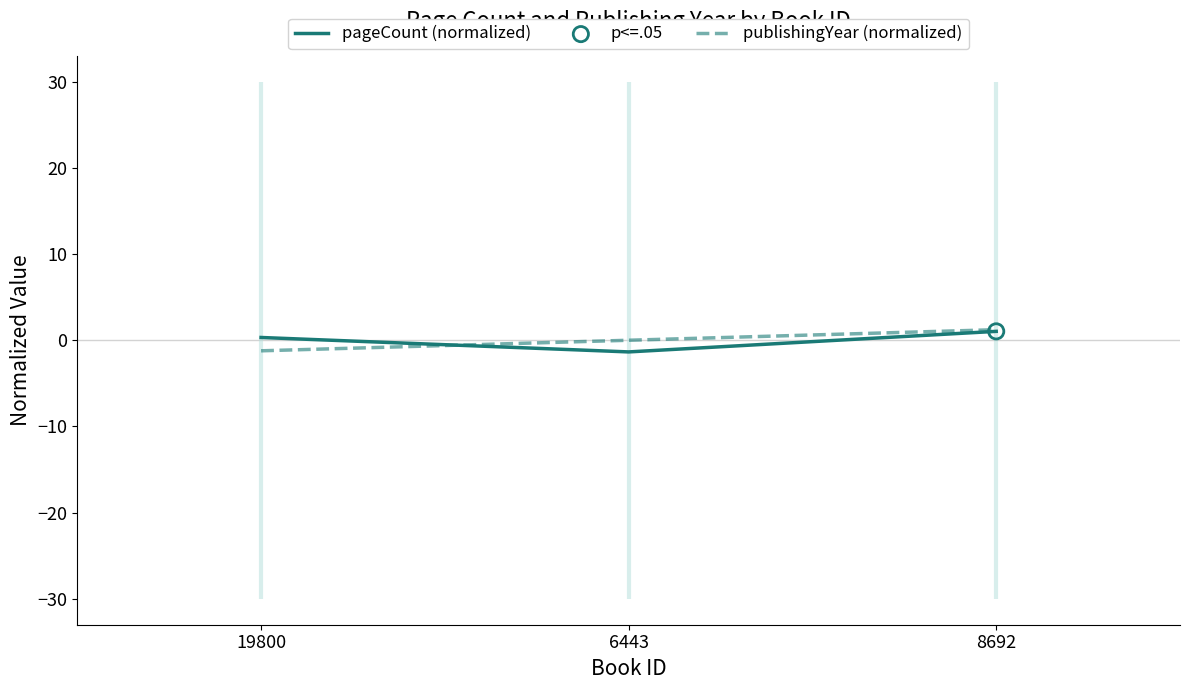

Which series has the largest total across all categories?

publishingYear (normalized)